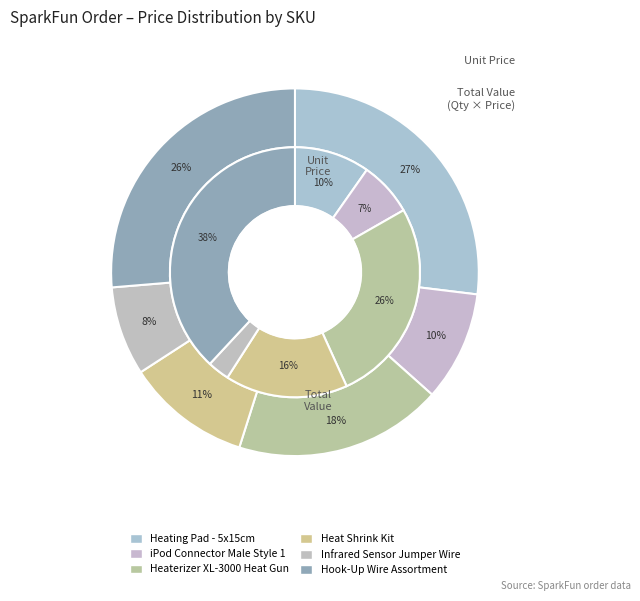

To the nearest percent, what portion does DEV-00633 represent?

7%